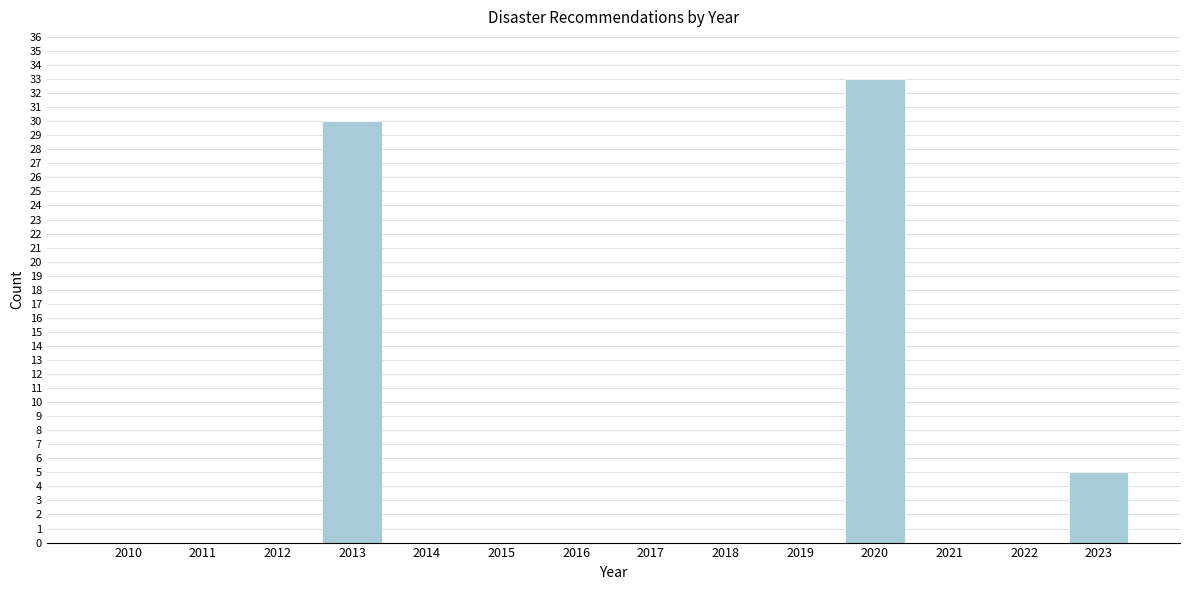

Reading right to left, what are all the values shown in this chart?

2023=5	2022=0	2021=0	2020=33	2019=0	2018=0	2017=0	2016=0	2015=0	2014=0	2013=30	2012=0	2011=0	2010=0